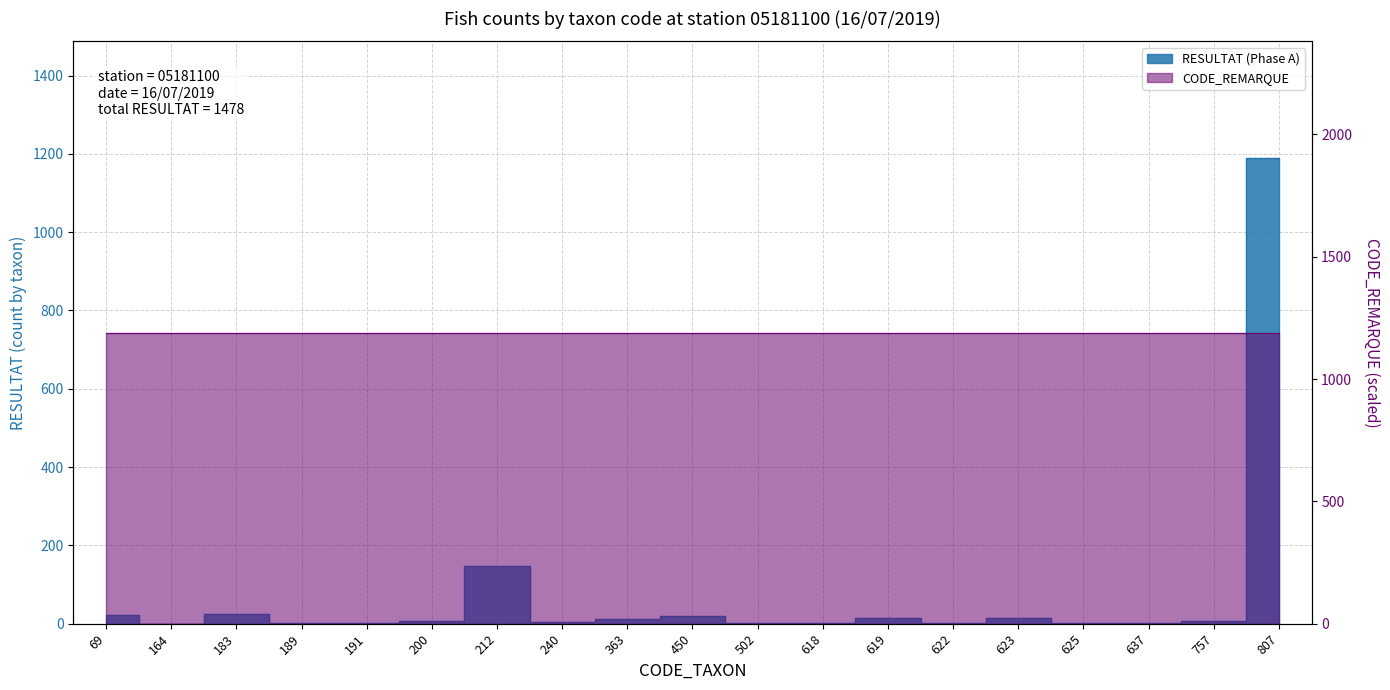

How many values are above zero?

18